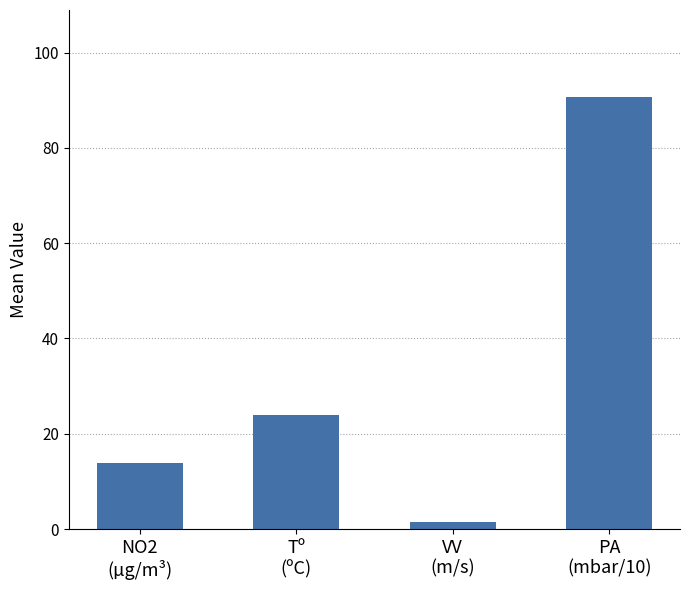

Reading left to right, transcribe all the data shown in this chart.

13.8	23.9	1.6	90.8